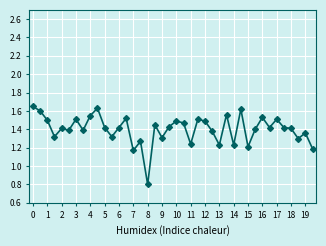

True or false: the data has more than 0 interior local peaks.

True